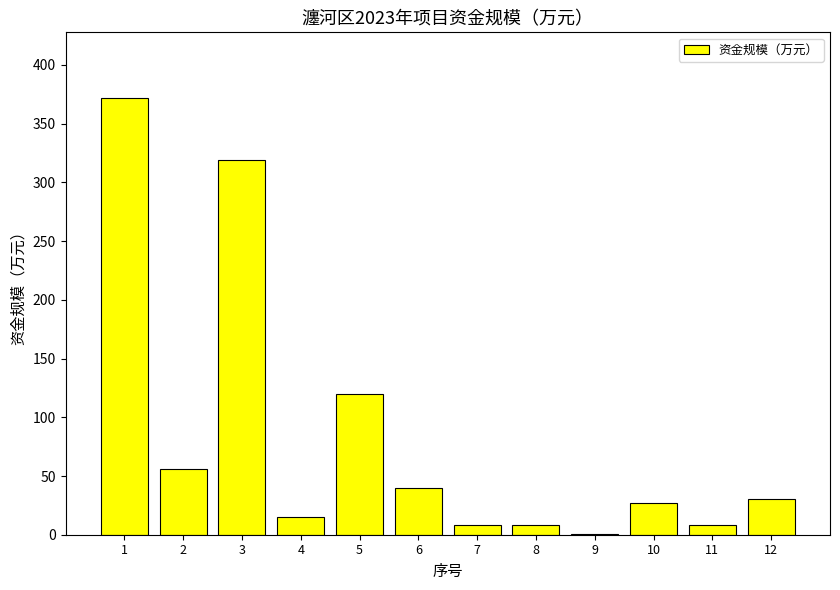

What is the sum of the values at 4 and 10?

41.7